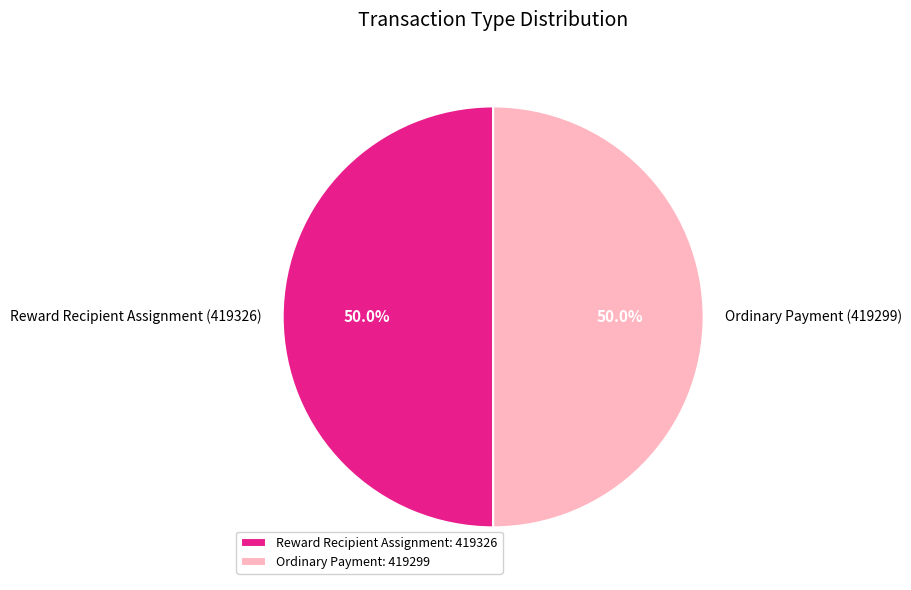

Approximately how many times larger is the value at Ordinary Payment (419299) compared to Reward Recipient Assignment (419326)?

1.0